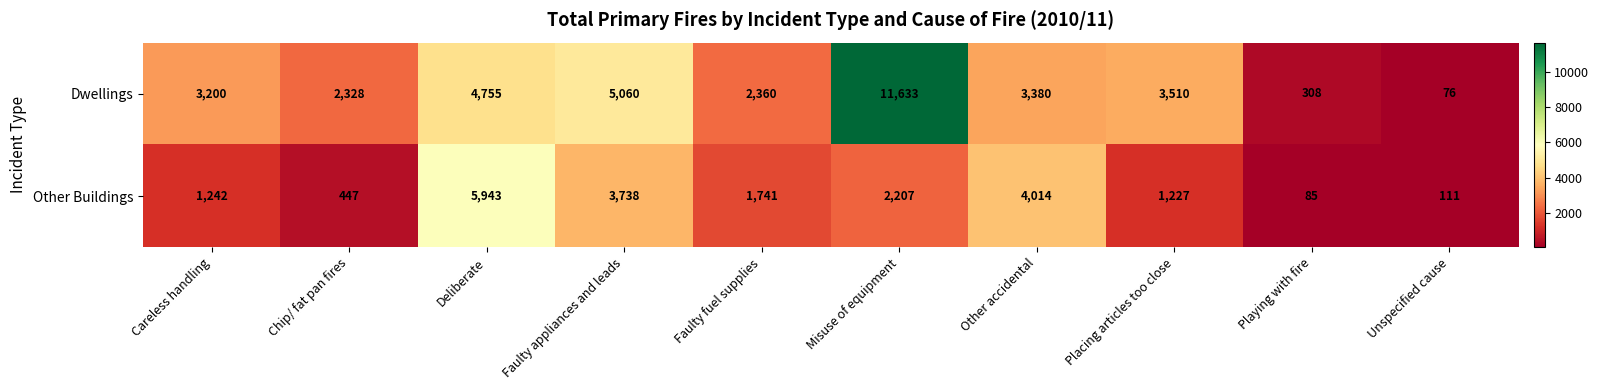

The value of Dwellings at Careless handling is 4267. True or false?

False